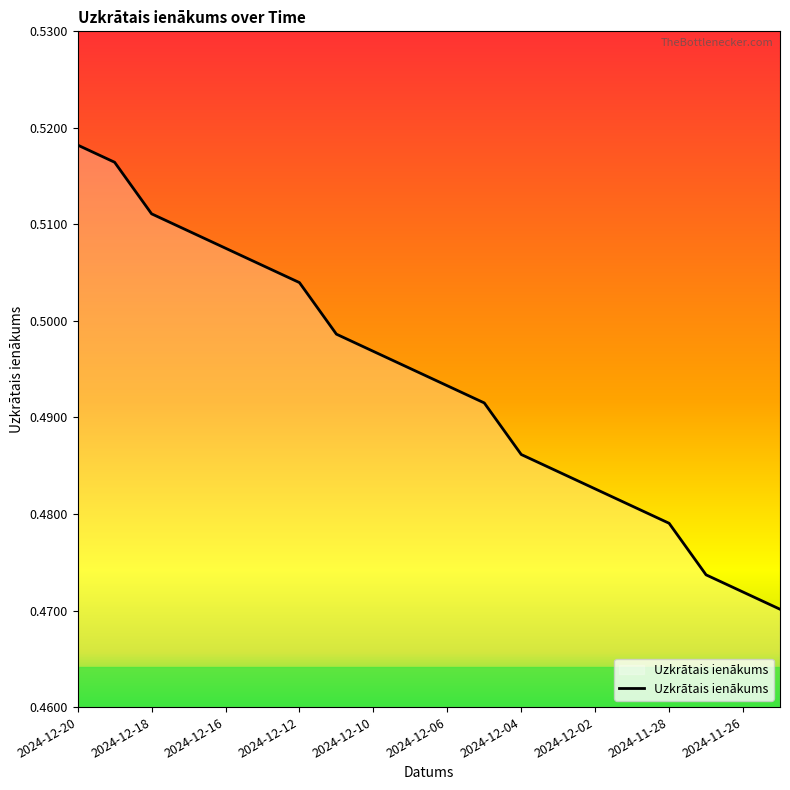

Does the chart have visible grid lines?

No